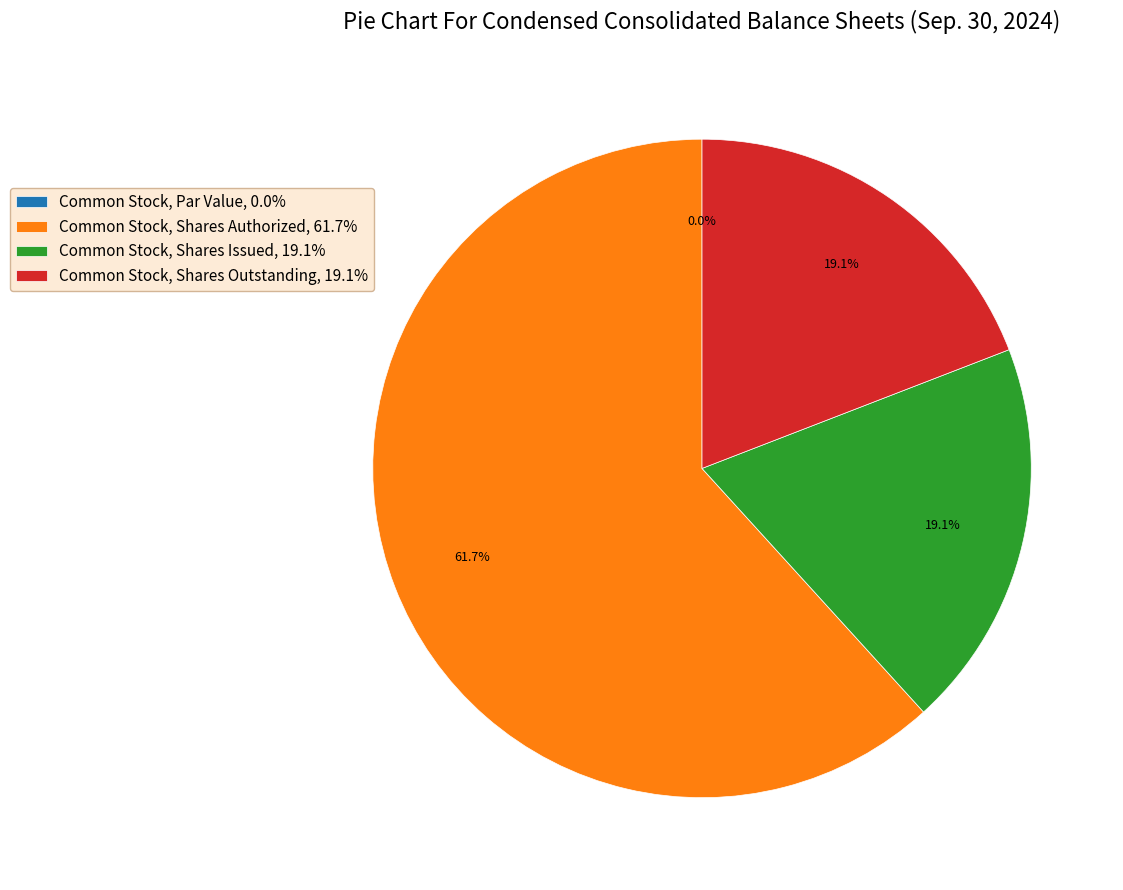

What percentage is the Common Stock, Shares Issued slice, to the nearest percent?

19%